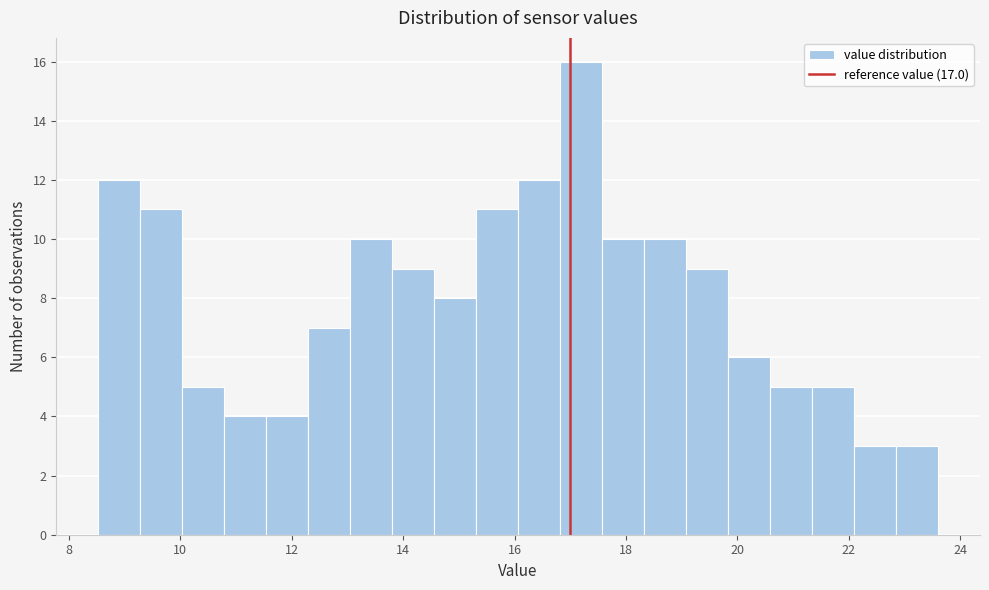

Around what value on the x-axis is the tallest bar? Give the approximate position of its centre, as read against the axis.

17.2